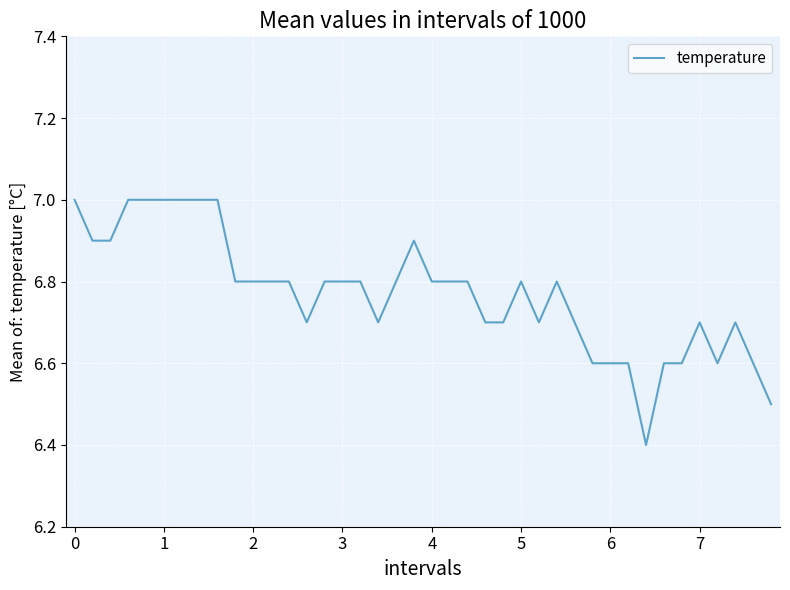

What is the greatest value displayed?

7.0